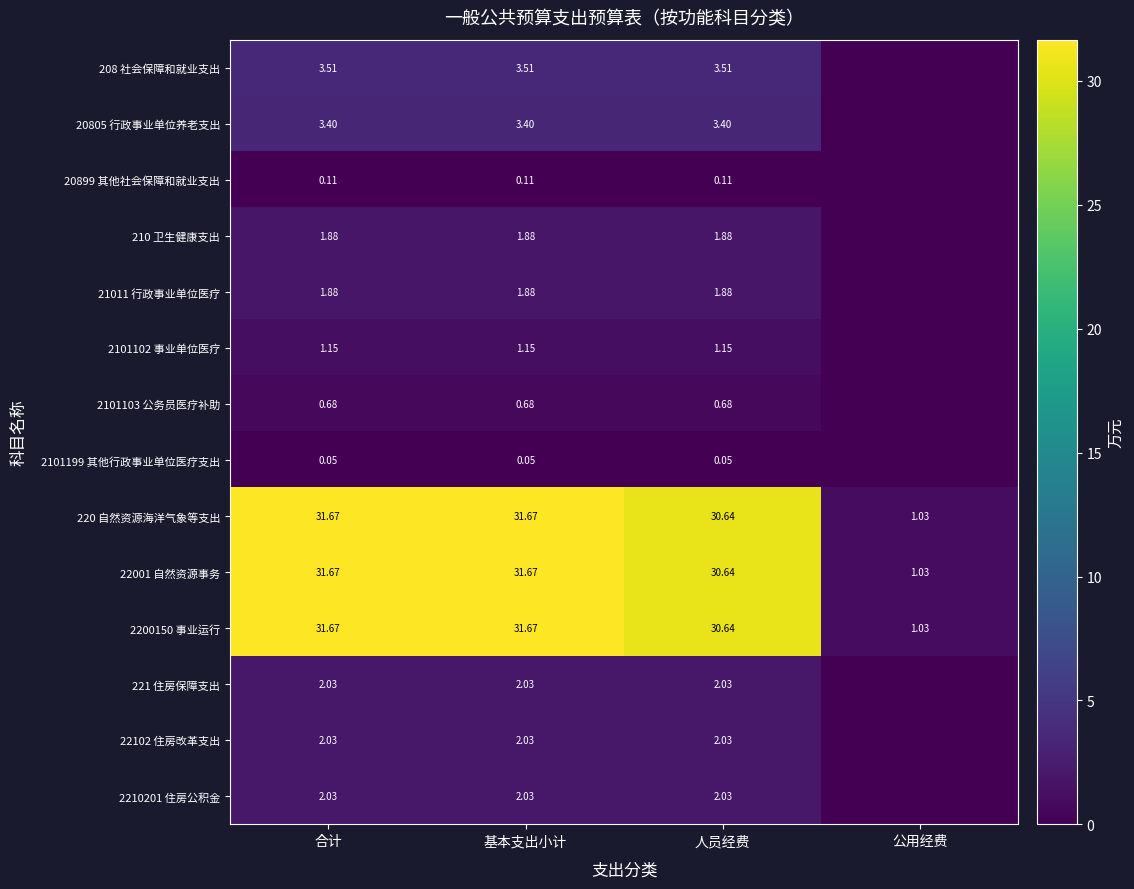

At which label does 2200150 事业运行 reach its minimum?

公用经费